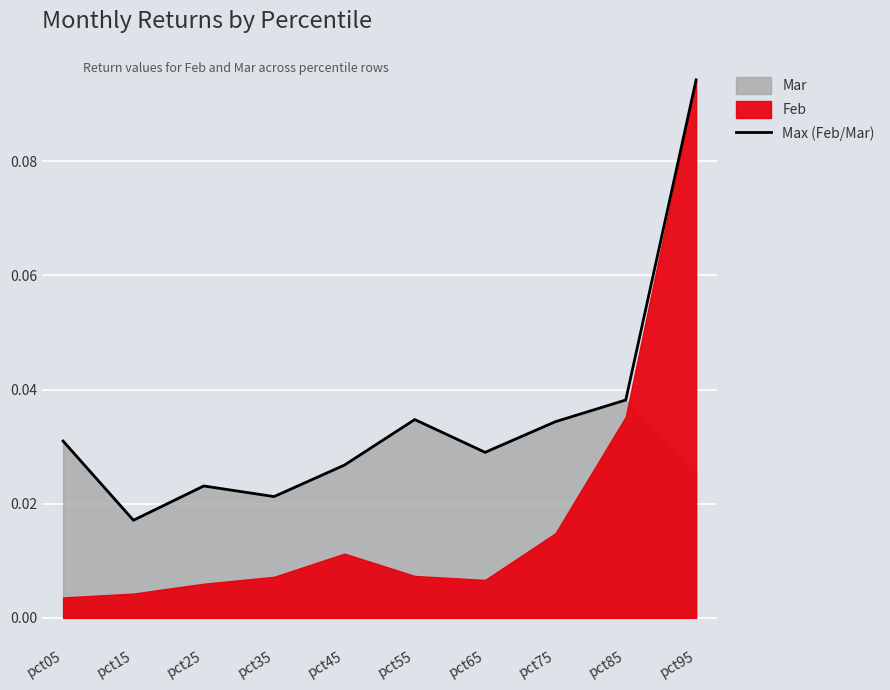

Reading left to right, extract all data points from this chart.

0.0	0.0	0.0	0.0	0.0	0.0	0.0	0.0	0.0	0.1